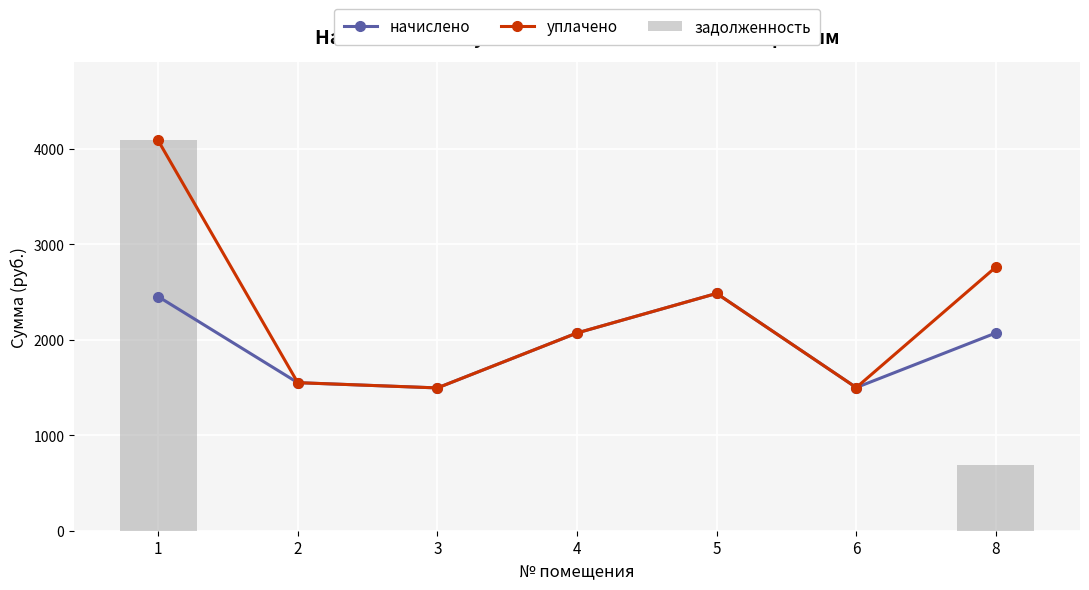

What is the difference between the maximum and second lowest values in the задолженность series?

4087.6